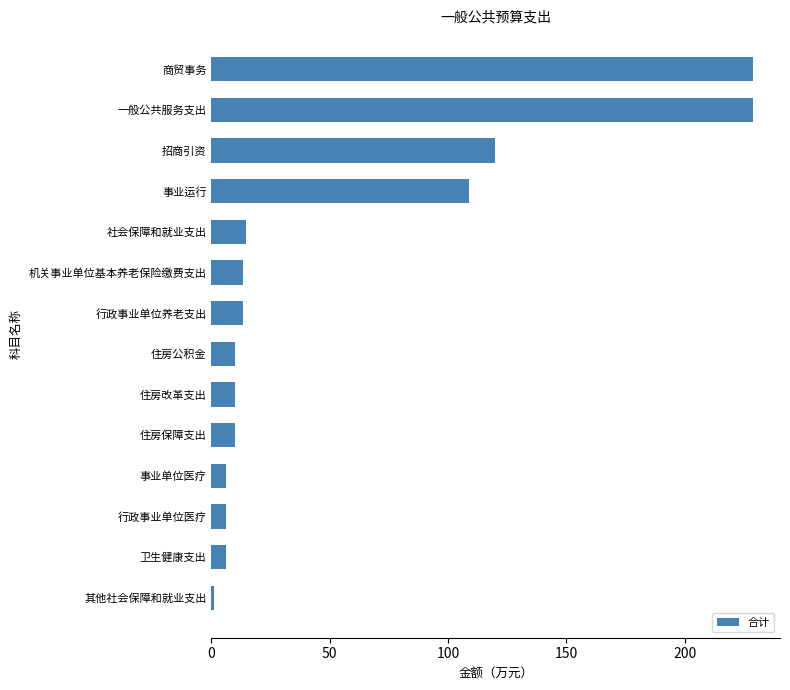

What is the difference between the second highest and minimum values?

227.6